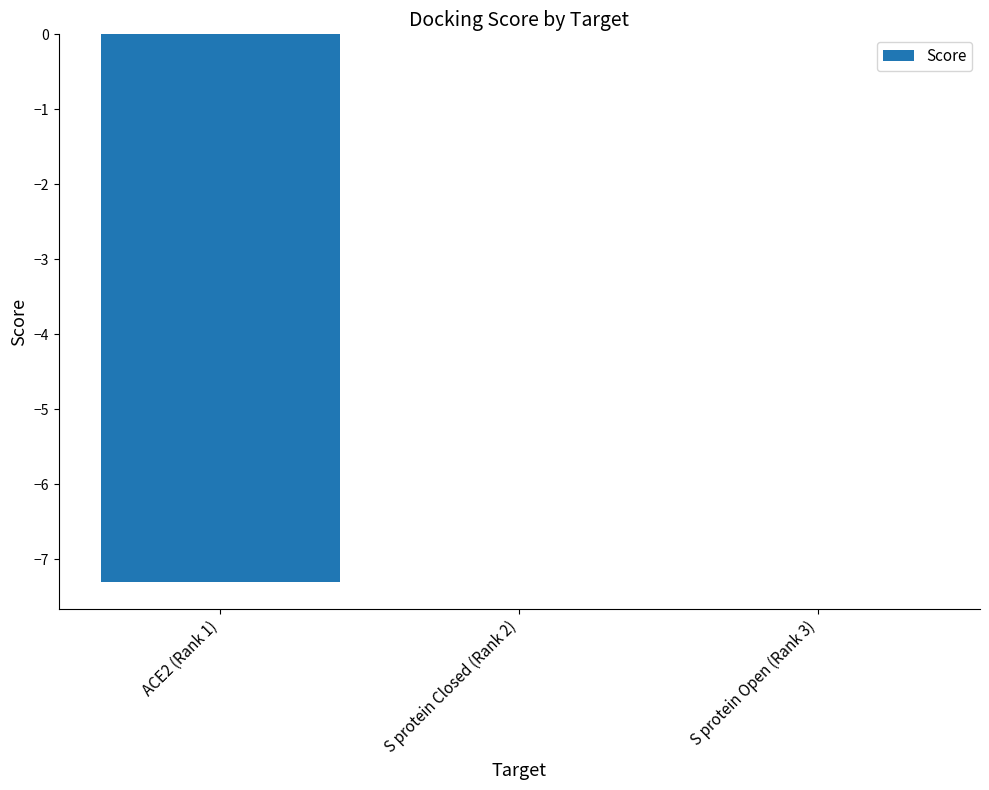

Reading left to right, transcribe all the data shown in this chart.

-7.3	0.0	0.0